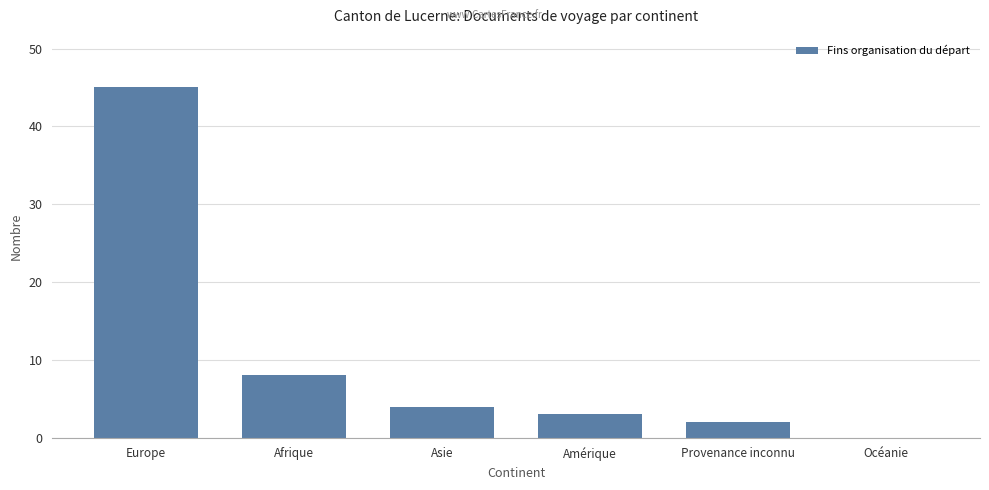

Is it true that the value at Asie is 4?

True